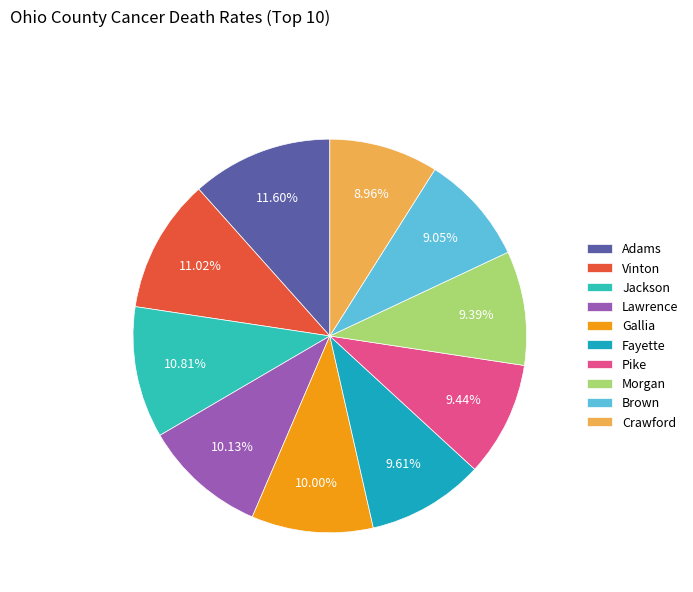

How many segments does this pie chart have?

10